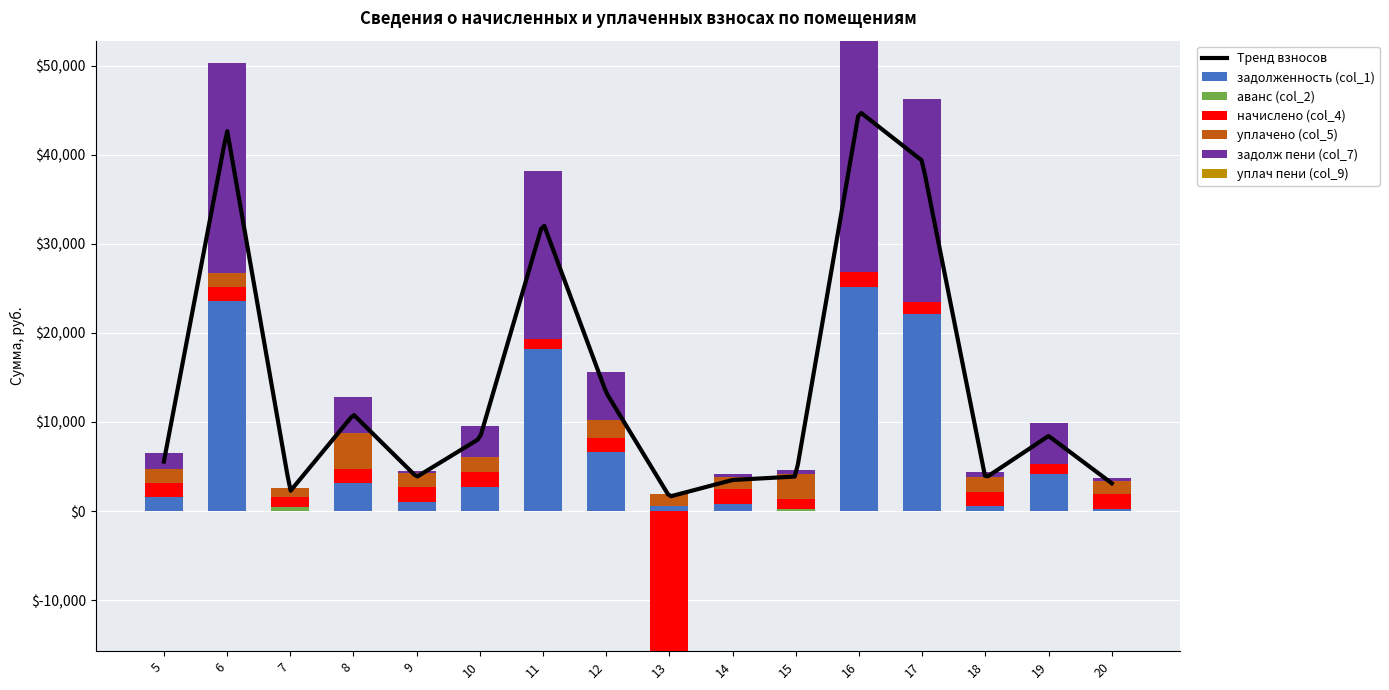

Is the value of задолженность (col_1) at 6 greater than the value of аванс (col_2) at 14?

Yes